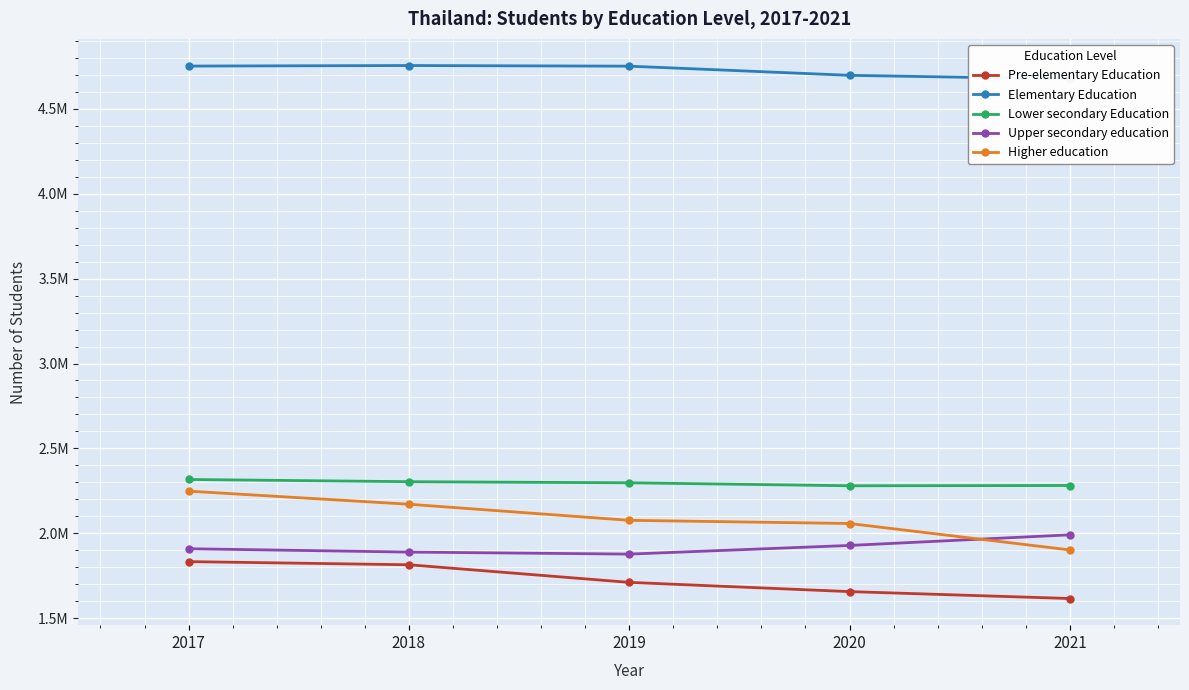

Is it true that Lower secondary Education equals 3581443 at 2021?

False